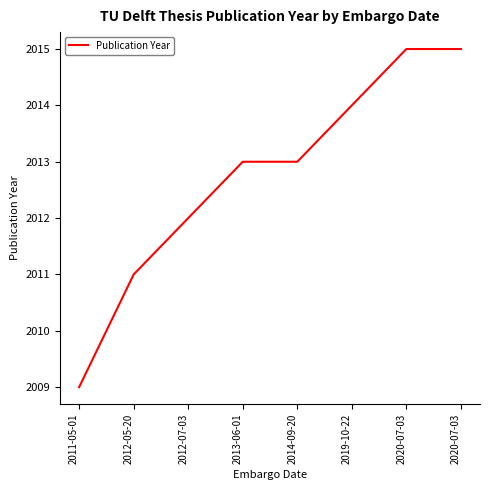

How many values are between 2012 and 2015?

6